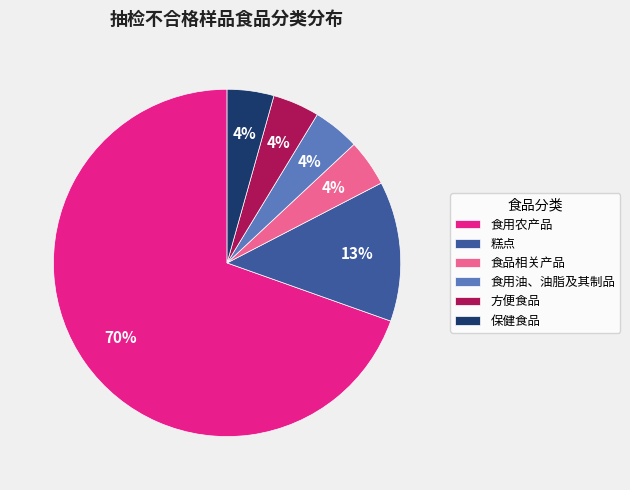

To the nearest percent, what percentage of the pie is 糕点?

13%